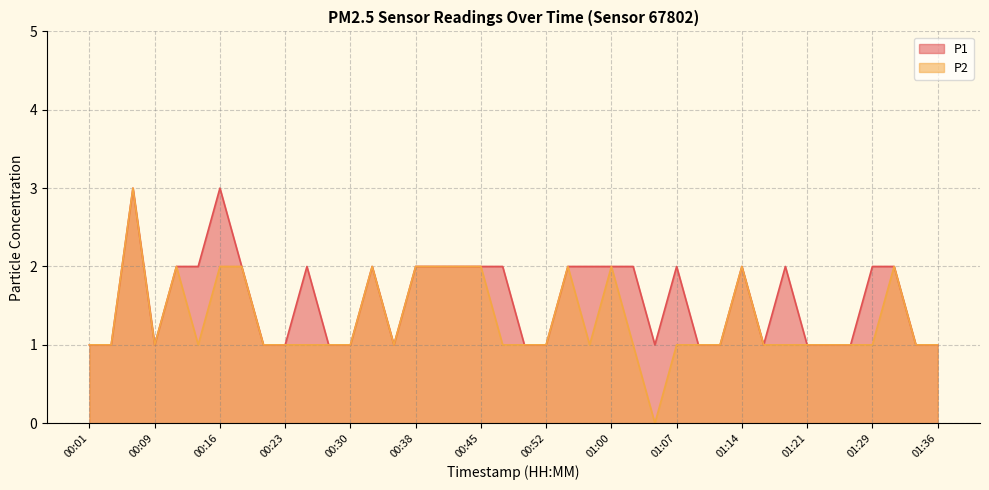

Between 01:26 and 00:23, which is larger?

01:26